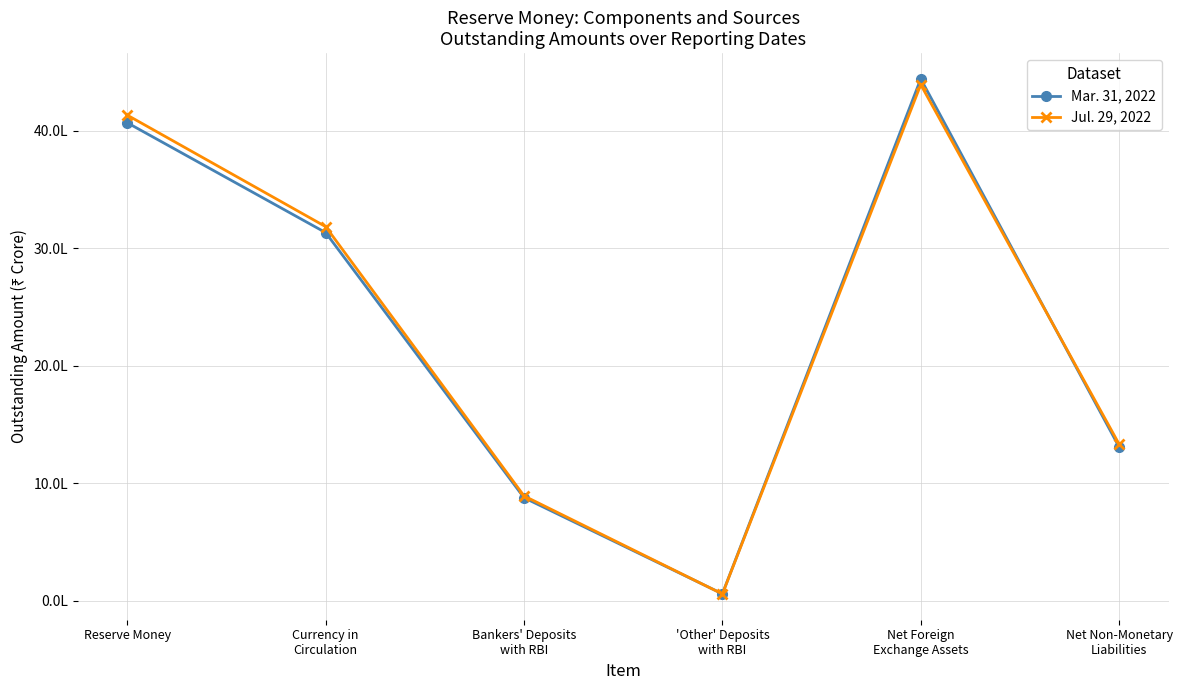

Where does the Jul. 29, 2022 series first go above 3184555?

Reserve Money